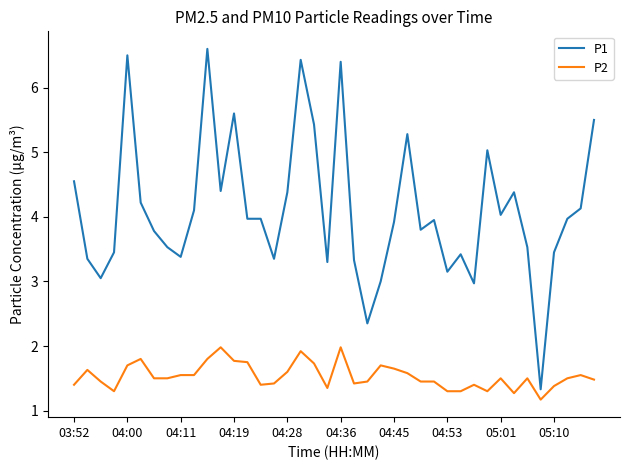

What is the difference between the maximum and minimum values in the P2 series?

0.8